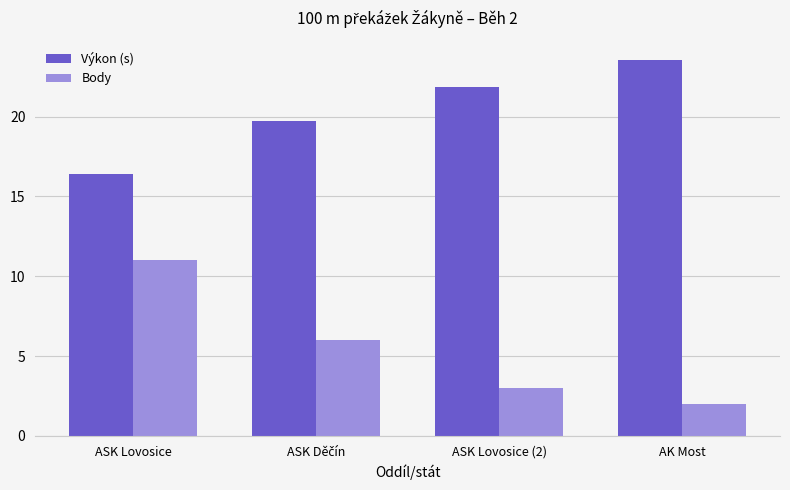

Which series has the largest range (max minus min)?

Body